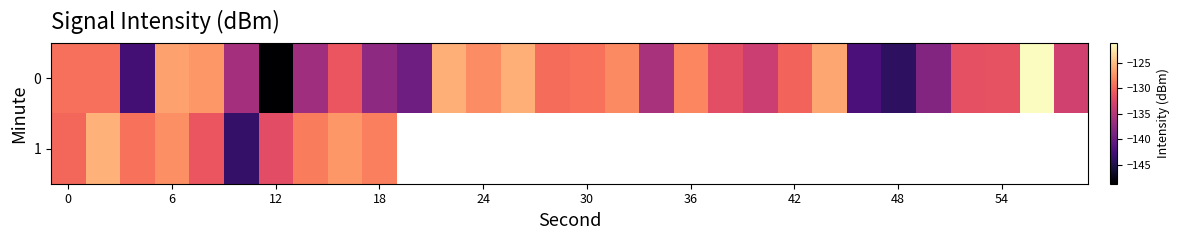

What is the greatest value displayed?

-121.1